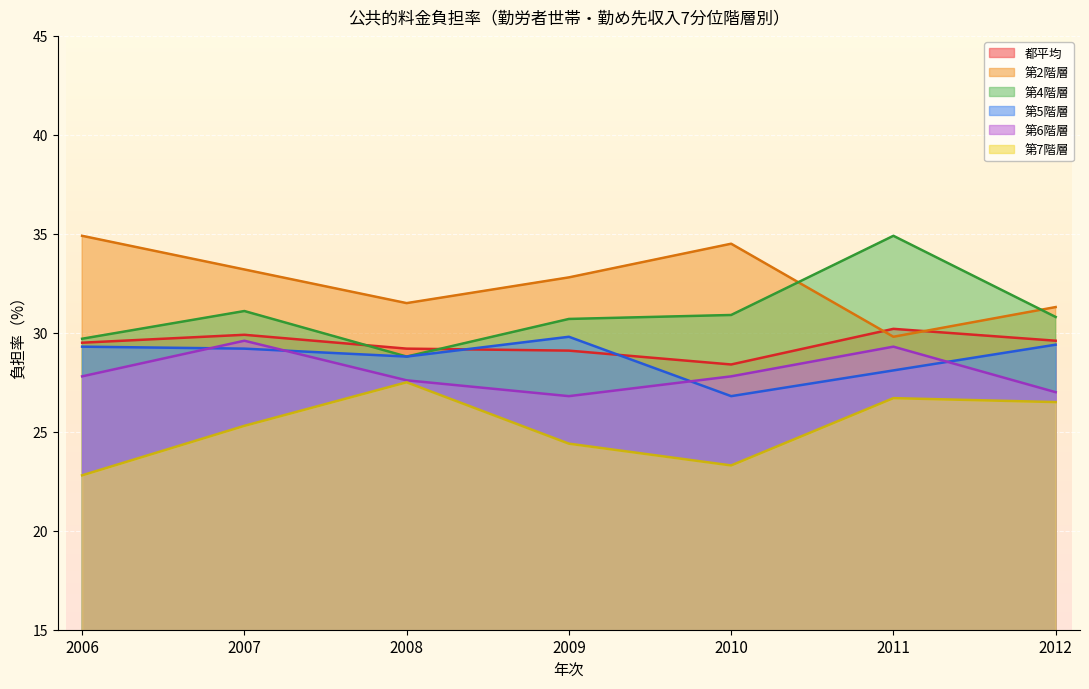

What is the difference between the maximum and minimum values in the 第6階層 series?

2.8